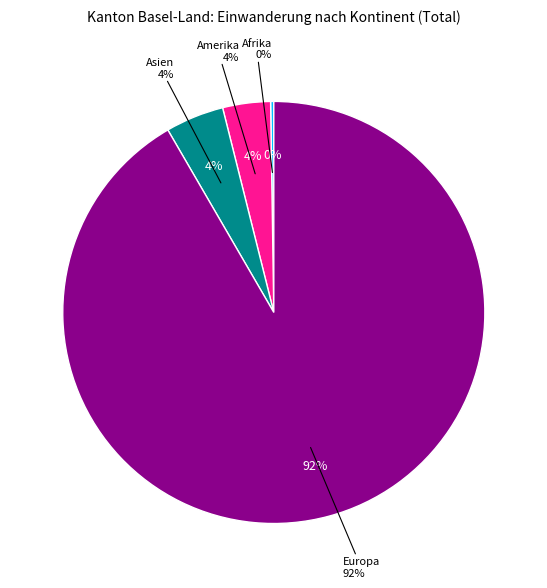

Between Ozeanien and Asien, which is larger?

Asien